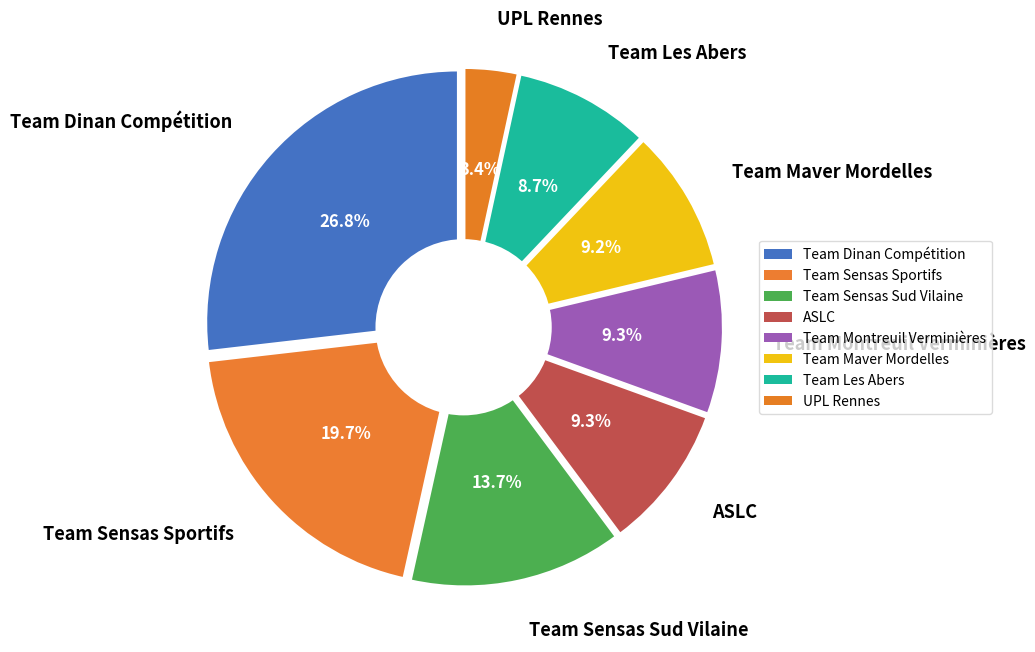

Is Team Sensas Sud Vilaine the majority of the pie?

No